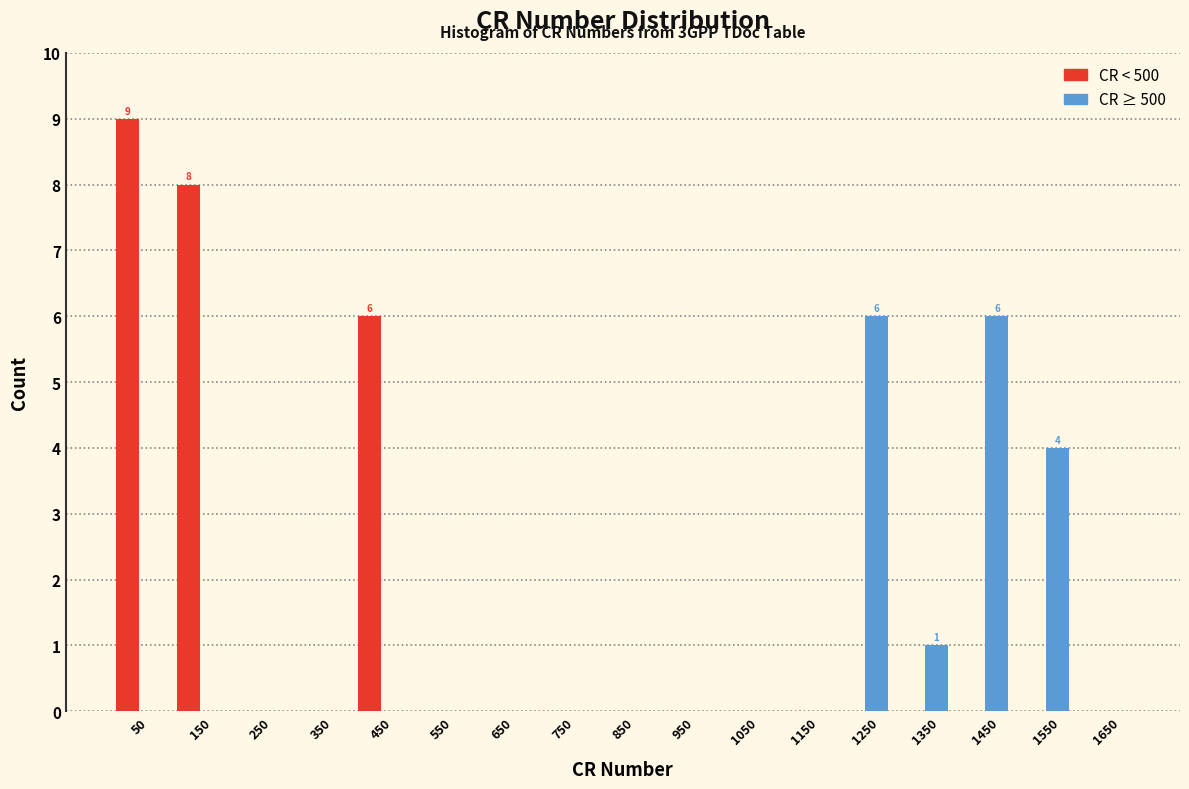

In the CR < 500 series, which range on the x-axis has the tallest bar?

0 to 100